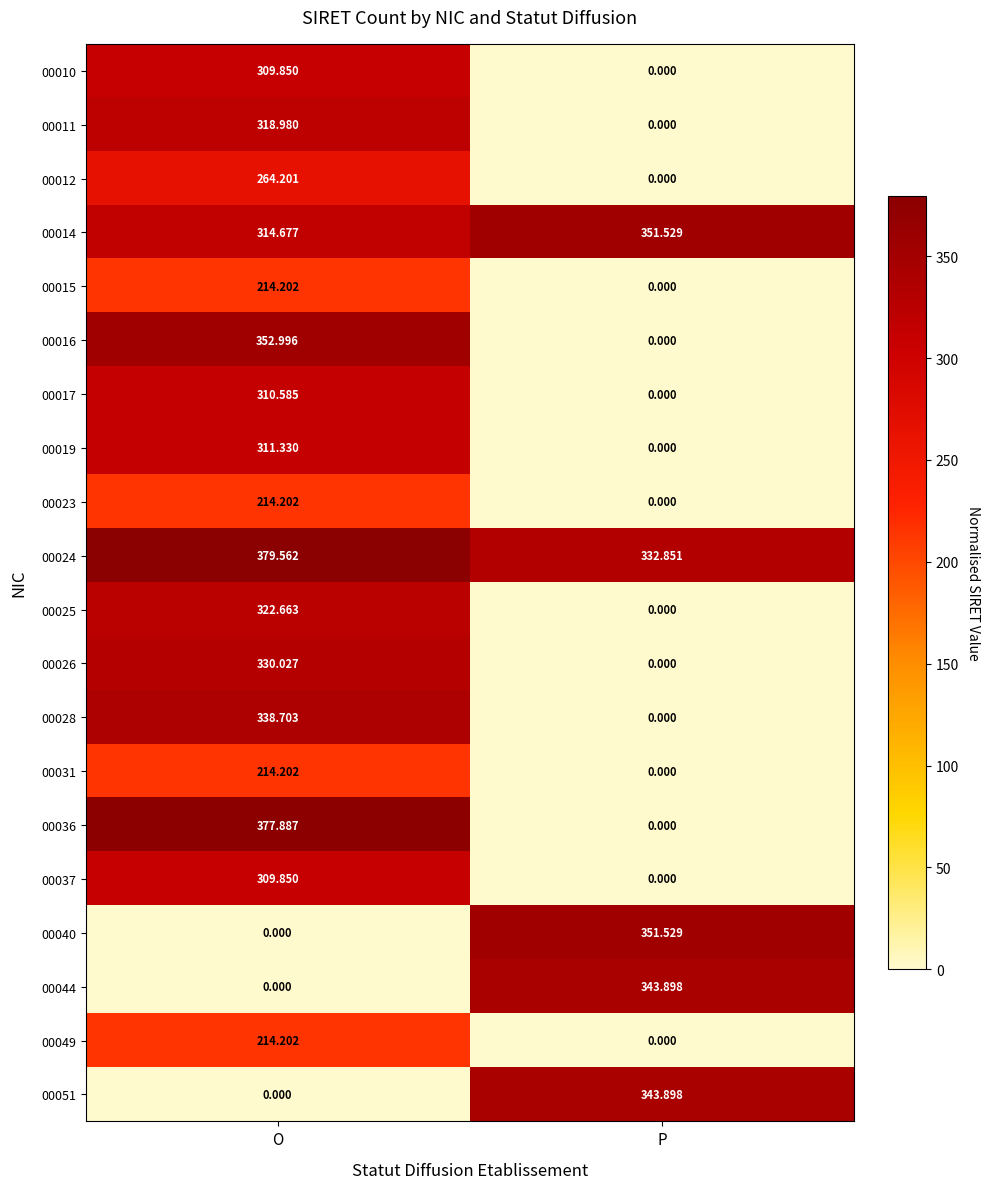

List the labels in order of 00017 value, smallest first.

P, O